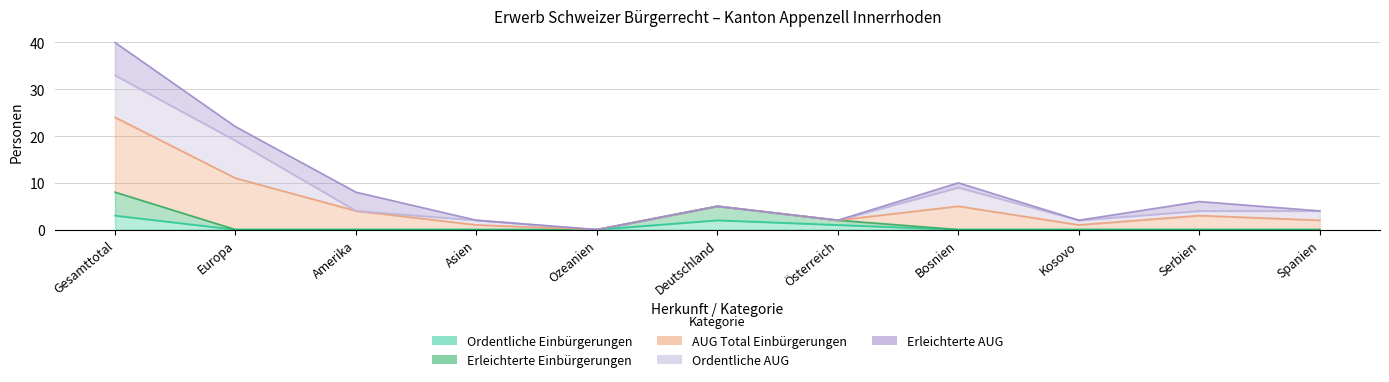

True or false: AUG Total Einbürgerungen and Ordentliche Einbürgerungen cross at least once.

False